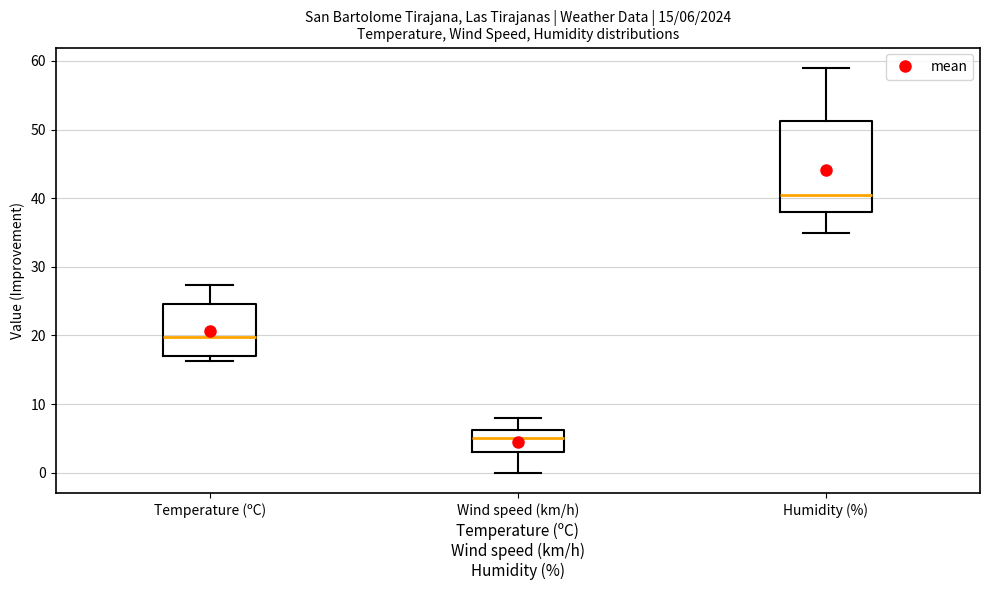

Comparing the boxes themselves (not the whiskers), which one is the tallest?

Humidity (%)